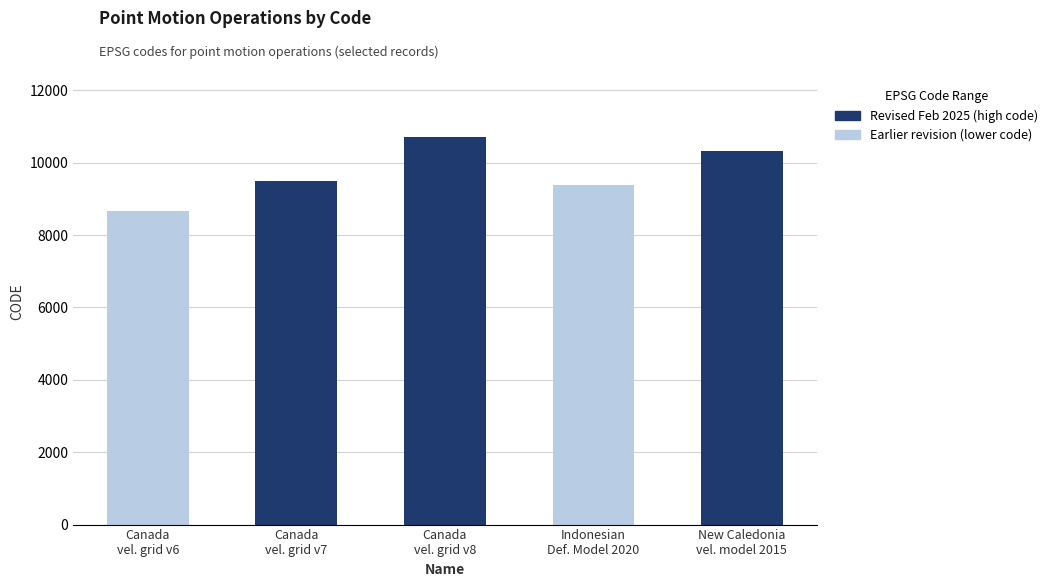

Are the bars horizontal?

No